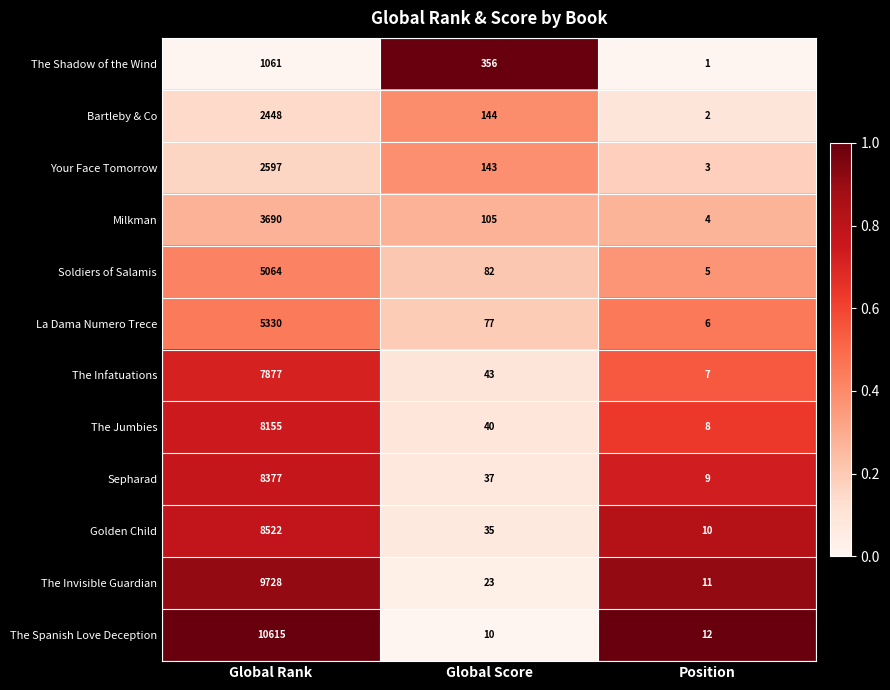

Rank the series at Global Score from highest to lowest value.

The Shadow of the Wind, Bartleby & Co, Your Face Tomorrow, Milkman, Soldiers of Salamis, La Dama Numero Trece, The Infatuations, The Jumbies, Sepharad, Golden Child, The Invisible Guardian, The Spanish Love Deception